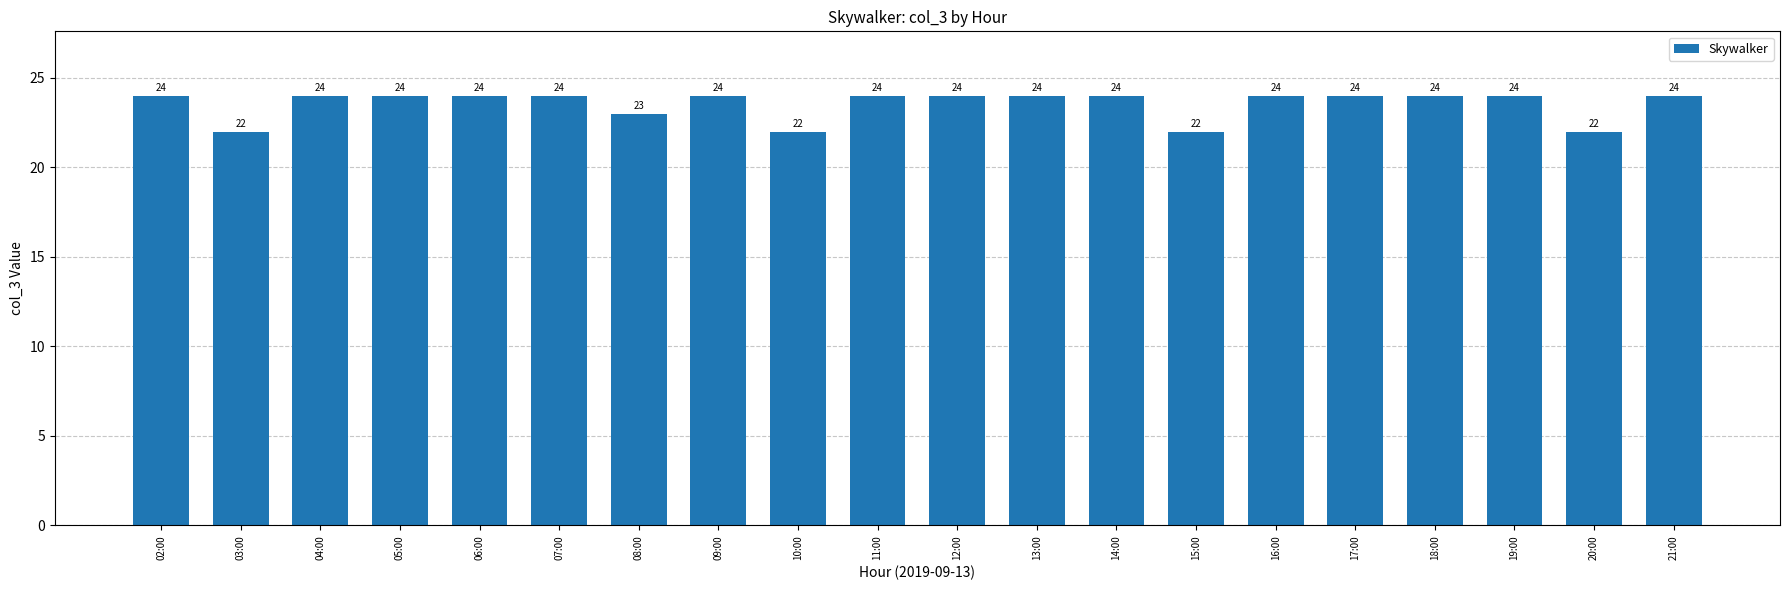

How many values are between 24 and 25?

15